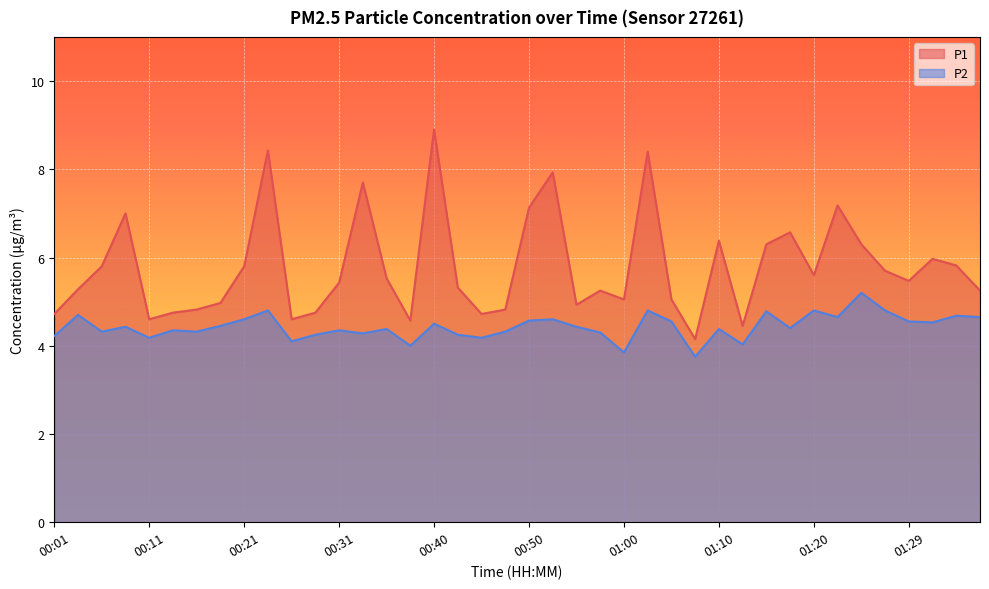

What are all the series names shown in the legend?

P1, P2